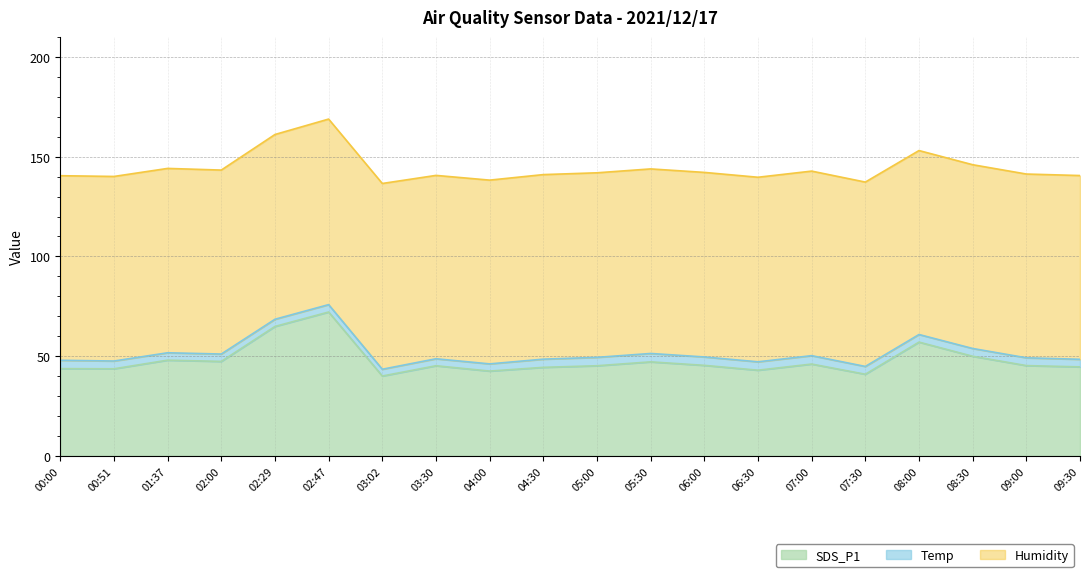

True or false: Temp and Humidity intersect in this chart.

False